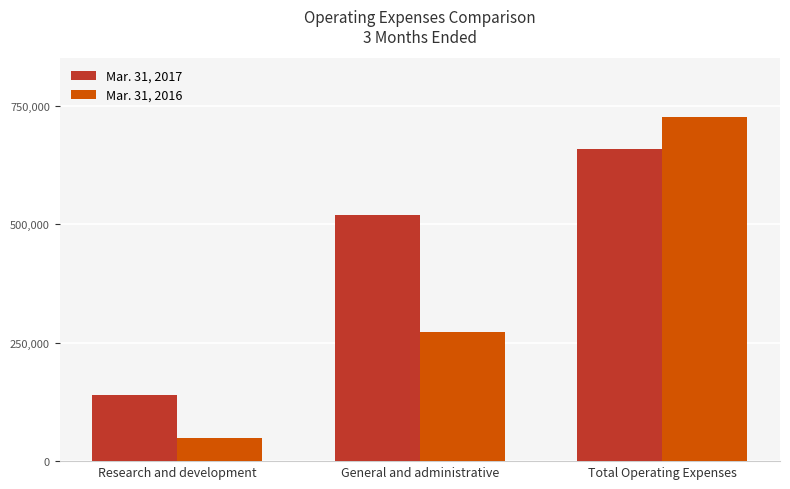

What is the average value of the Mar. 31, 2017 series?

438613